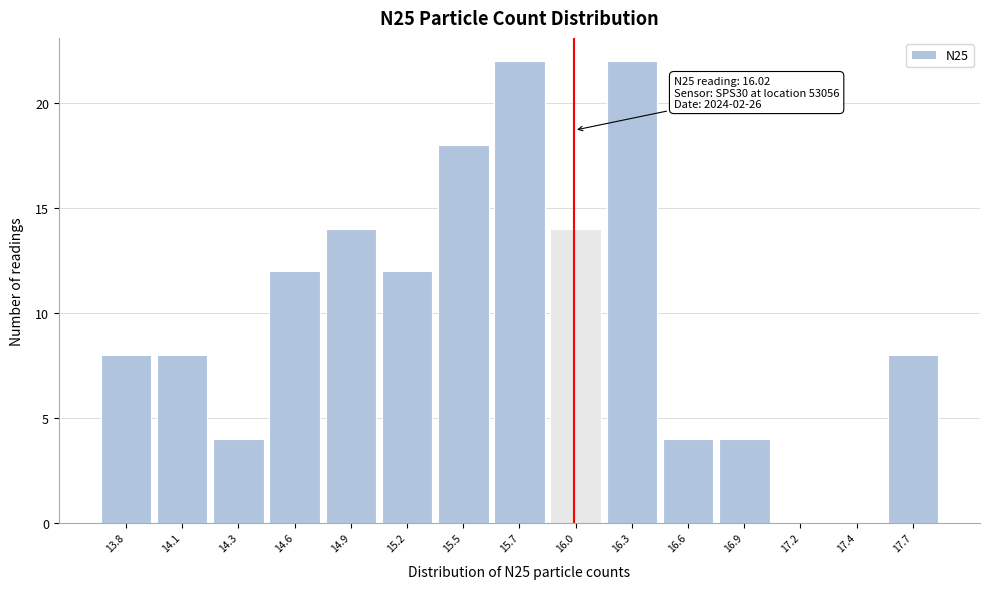

Reading right to left, list all the values displayed in this chart.

17.7=8	17.4=0	17.2=0	16.9=4	16.6=4	16.3=22	16.0=14	15.7=22	15.5=18	15.2=12	14.9=14	14.6=12	14.3=4	14.1=8	13.8=8